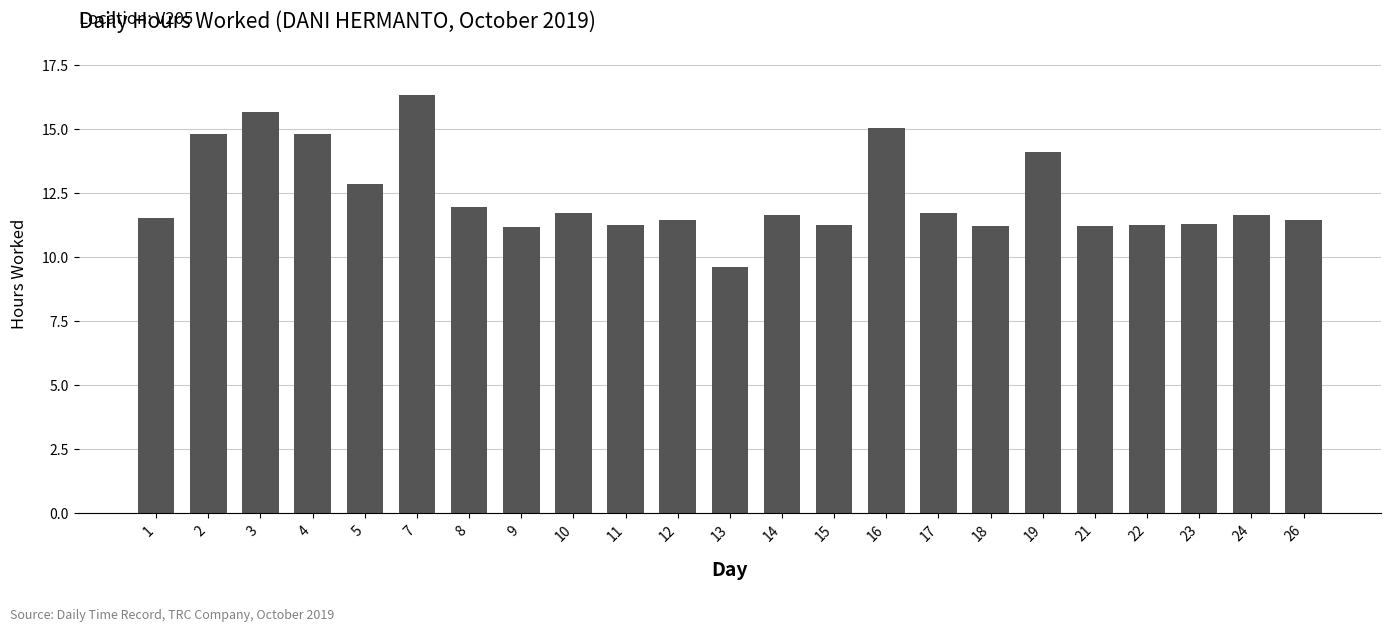

What is the difference between the values at 21 and 1?

0.3